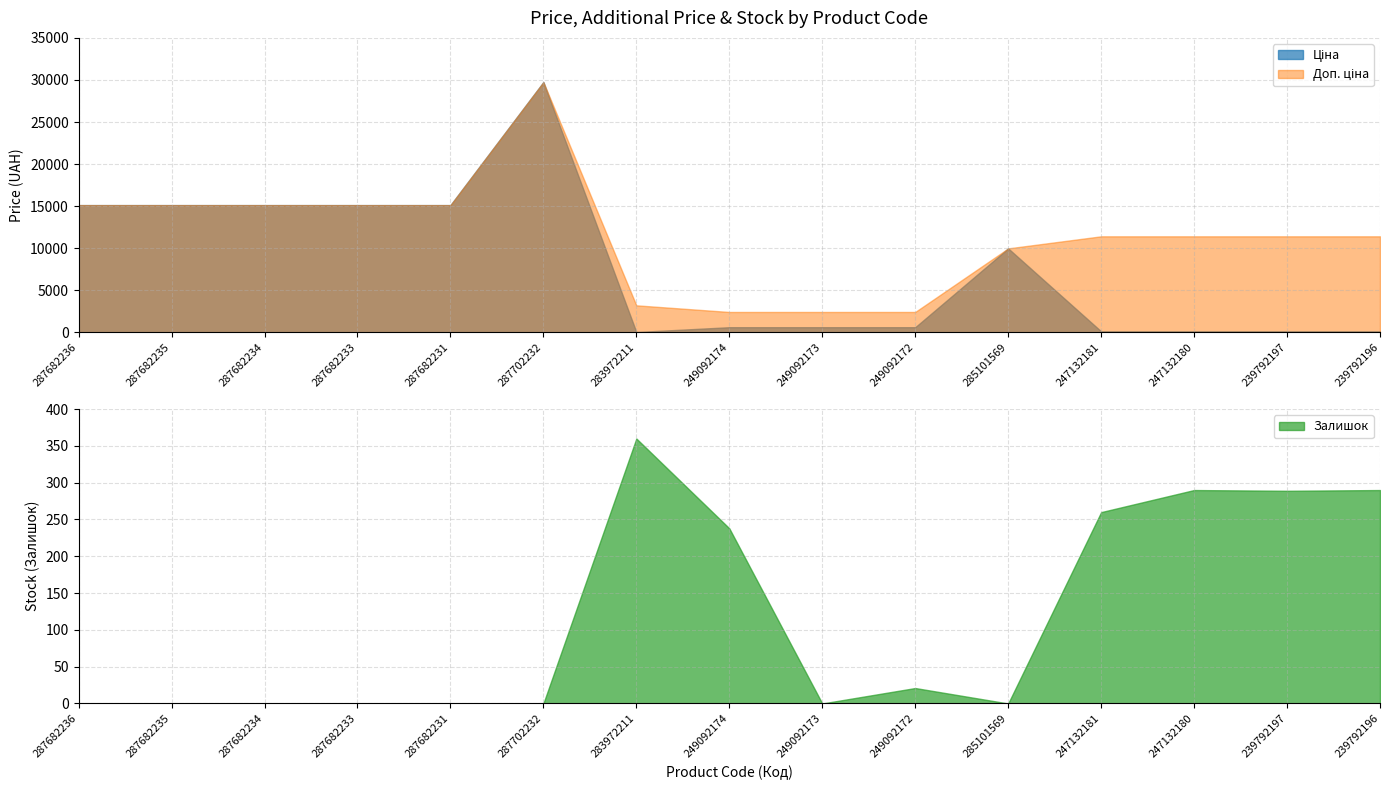

Reading left to right, list all the values displayed in this chart.

Ціна: 15120.0	15120.0	15120.0	15120.0	15120.0	29747.2	32.0	603.7	603.7	603.7	9975.0	114.1	114.1	114.1	114.1
Доп. ціна: 15120.0	15120.0	15120.0	15120.0	15120.0	29747.2	3205.0	2414.8	2414.8	2414.8	9975.0	11410.0	11410.0	11410.0	11410.0
Залишок: 0.0	0.0	0.0	0.0	0.0	0.0	360.0	238.0	0.0	21.0	0.0	260.0	290.0	289.0	290.0